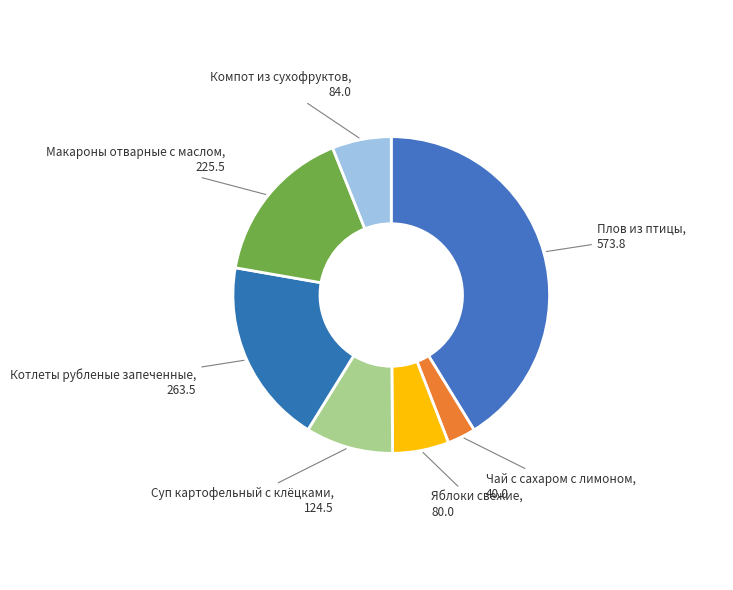

Does any single category account for the majority?

No